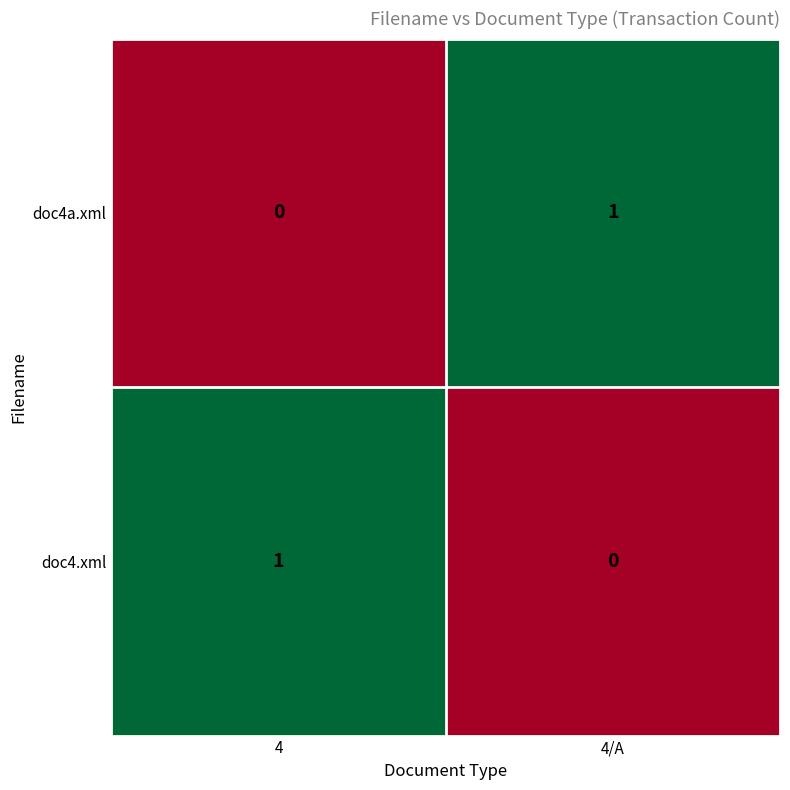

The value of doc4.xml at 4/A is 0. True or false?

True